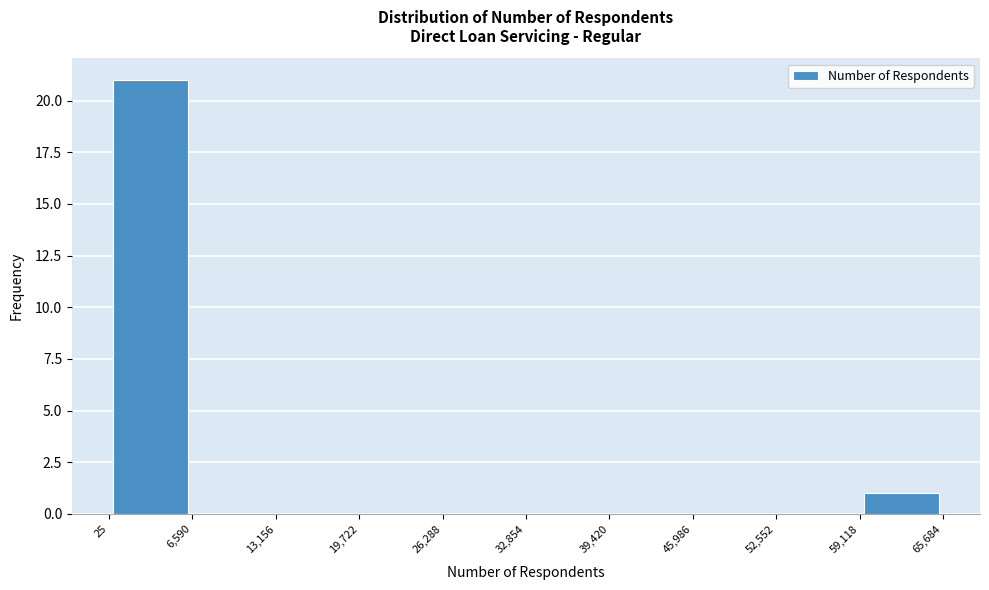

How tall is the bar that spans 59,118 to 65,684 on the x-axis? The values are not printed on the chart, so give them approximately, as read against the axis.

1